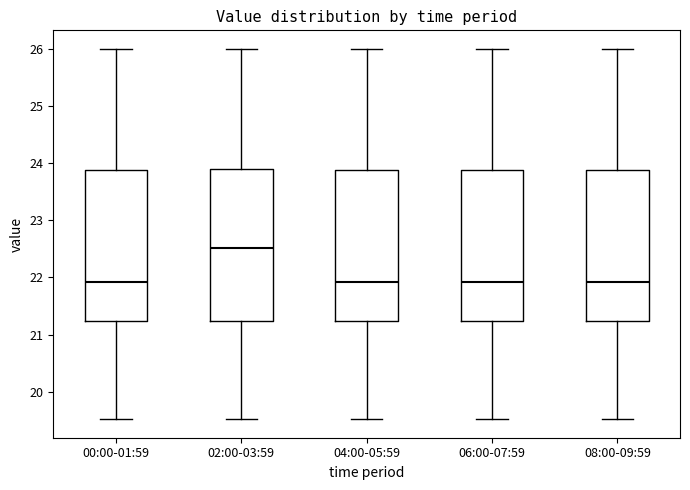

Where is the lower edge of the box for 08:00-09:59 on the y-axis? The values are not printed on the chart, so give them approximately, as read against the axis.

21.2